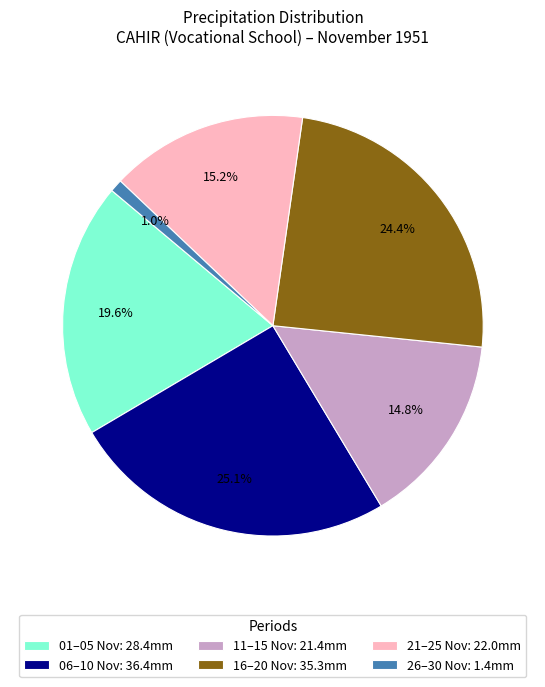

Is there a majority slice in this chart?

No